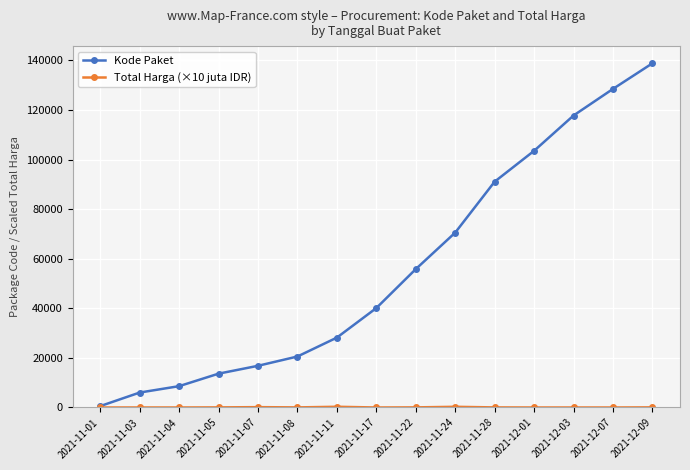

What is the difference between the Kode Paket values at 2021-11-24 and 2021-12-01?

32999.0